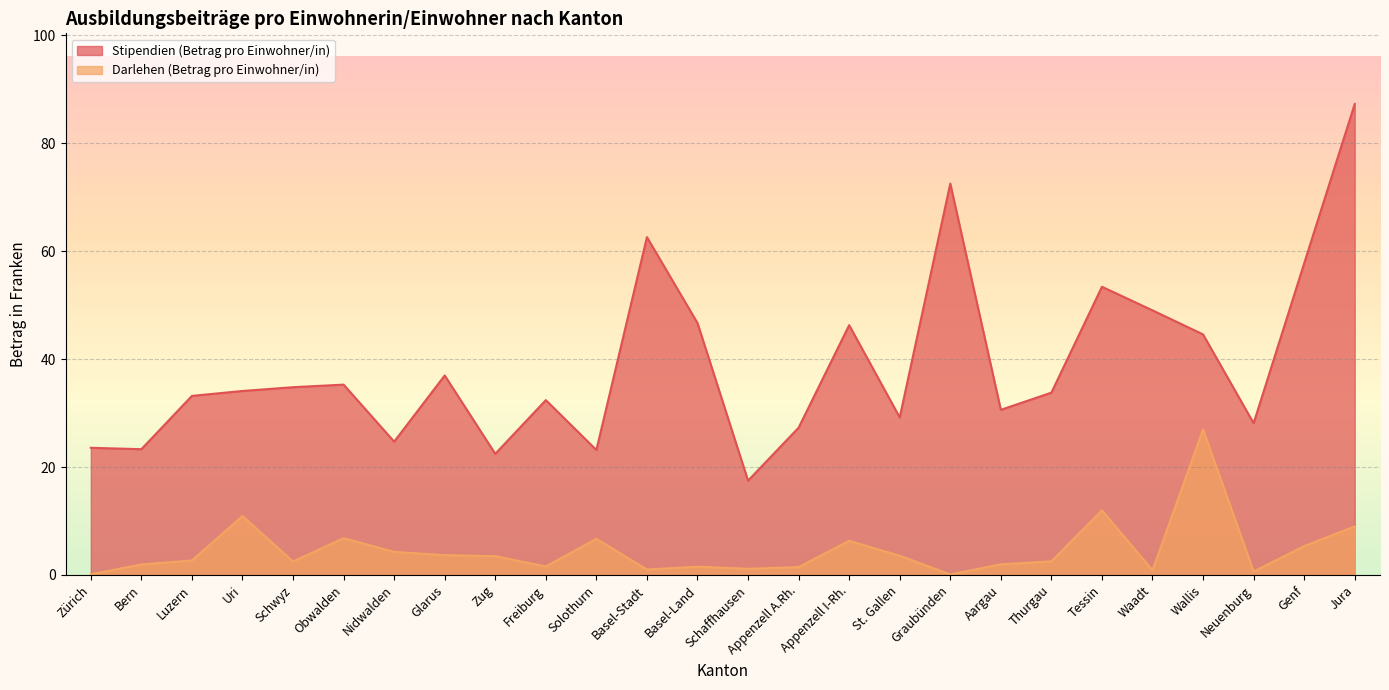

What are all the series names shown in the legend?

Stipendien (Betrag pro Einwohner/in), Darlehen (Betrag pro Einwohner/in)